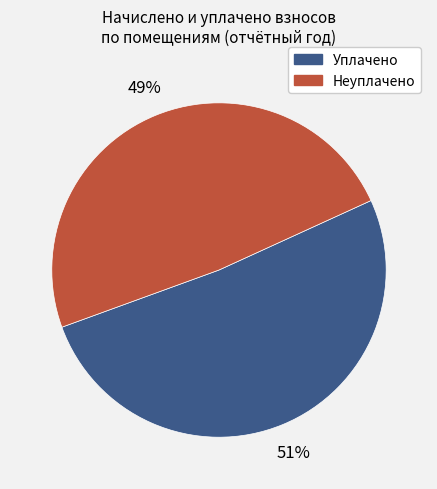

To the nearest percent, what is the average slice percentage?

50%